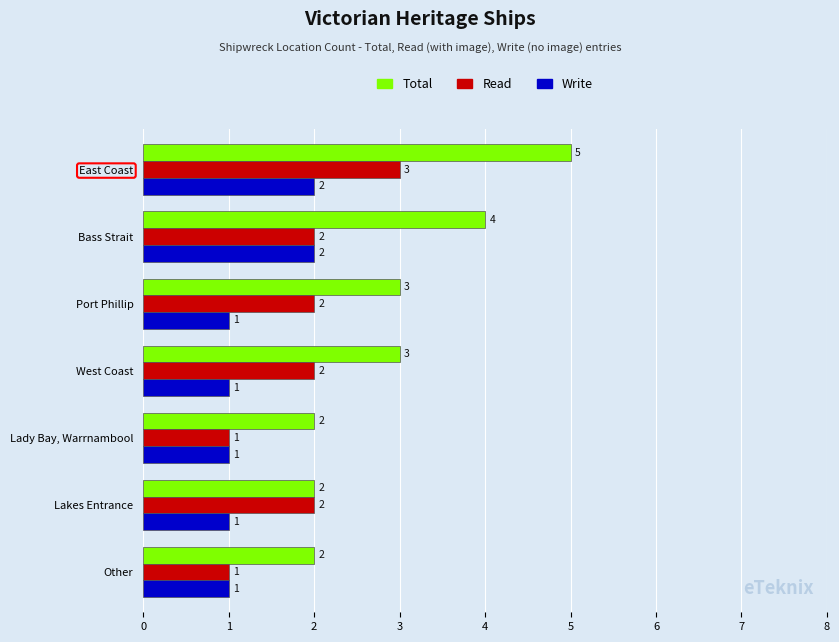

How many series are shown in this chart?

3